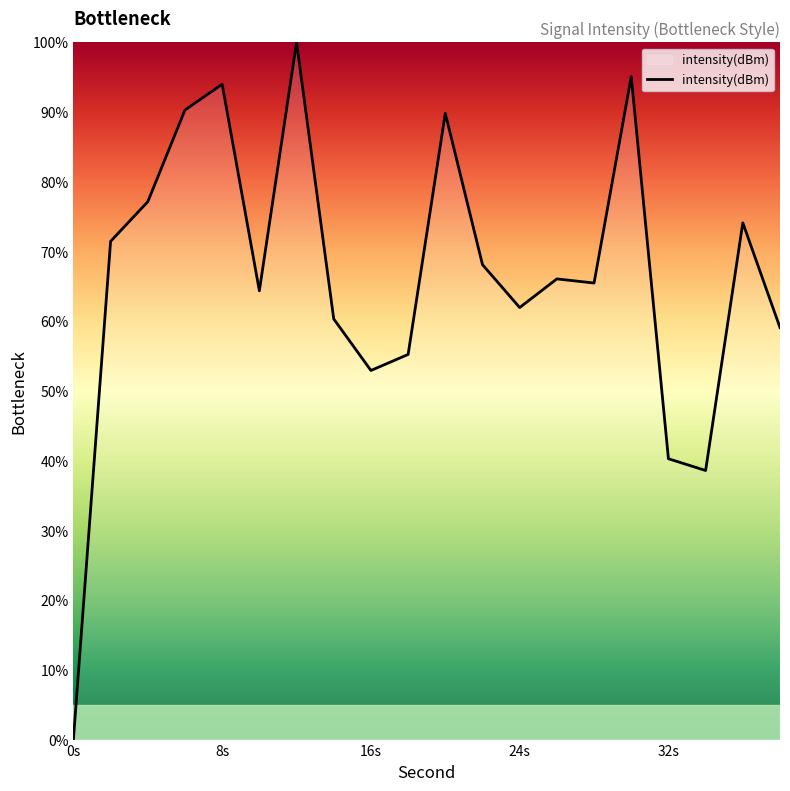

What is the maximum value shown in the chart?

100.0